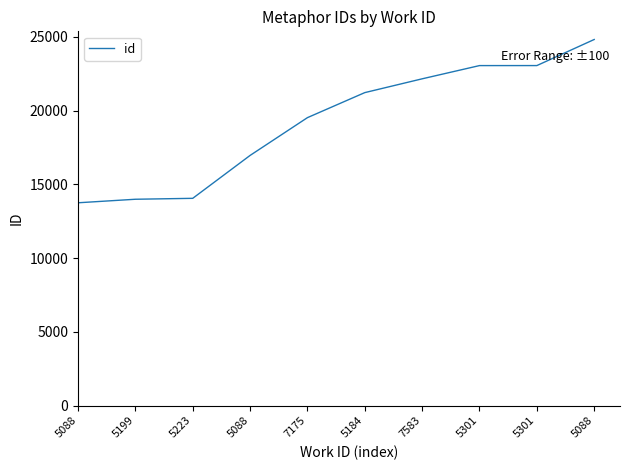

Reading left to right, what are all the values shown in this chart?

5088=13750	5199=13989	5223=14052	5088=16960	7175=19522	5184=21219	7583=22154	5301=23051	5301=23052	5088=24820